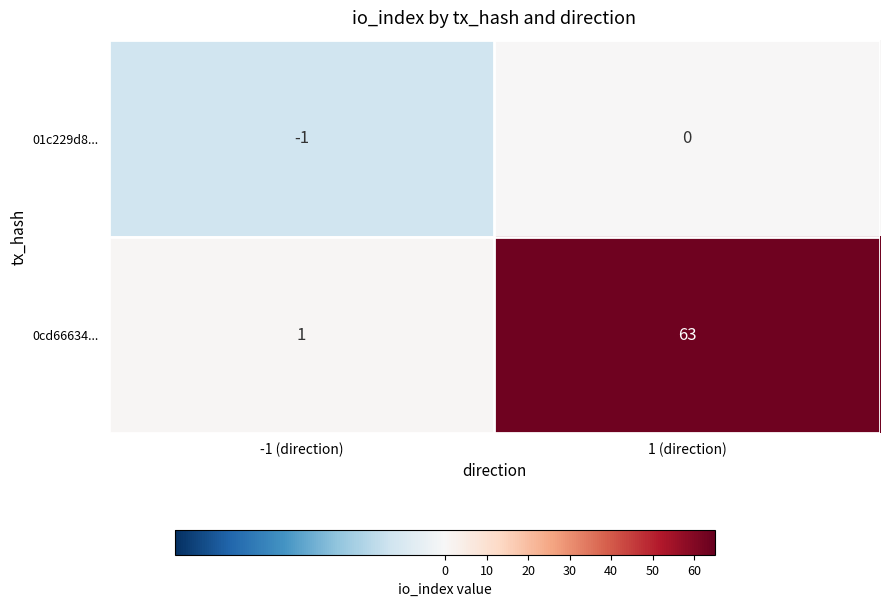

What is the difference between the 0cd66634... values at 1 (direction) and -1 (direction)?

62